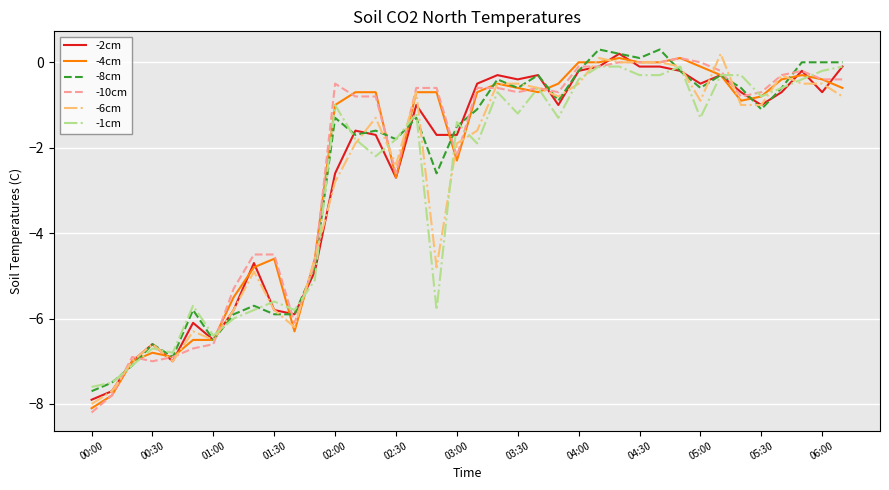

What is the greatest value displayed?

0.3